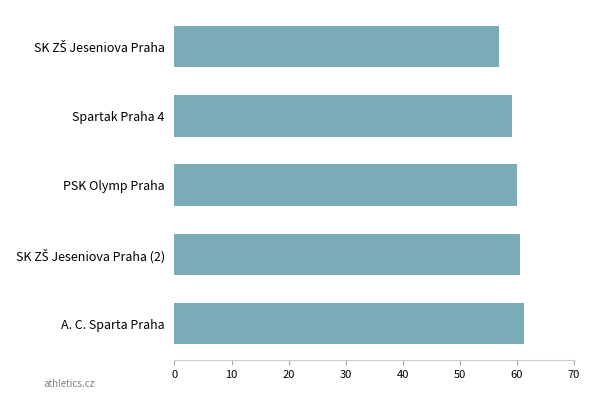

What is the maximum value shown in the chart?

61.3